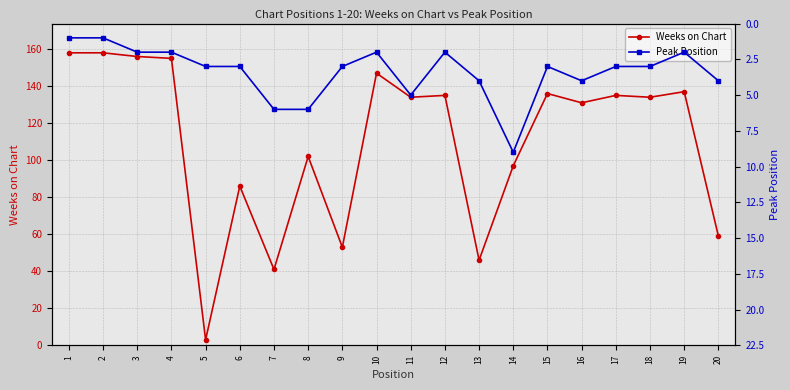

Reading left to right, transcribe all the data shown in this chart.

Weeks on Chart: 1=158	2=158	3=156	4=155	5=3	6=86	7=41	8=102	9=53	10=147	11=134	12=135	13=46	14=97	15=136	16=131	17=135	18=134	19=137	20=59
Peak Position: 1=1	2=1	3=2	4=2	5=3	6=3	7=6	8=6	9=3	10=2	11=5	12=2	13=4	14=9	15=3	16=4	17=3	18=3	19=2	20=4